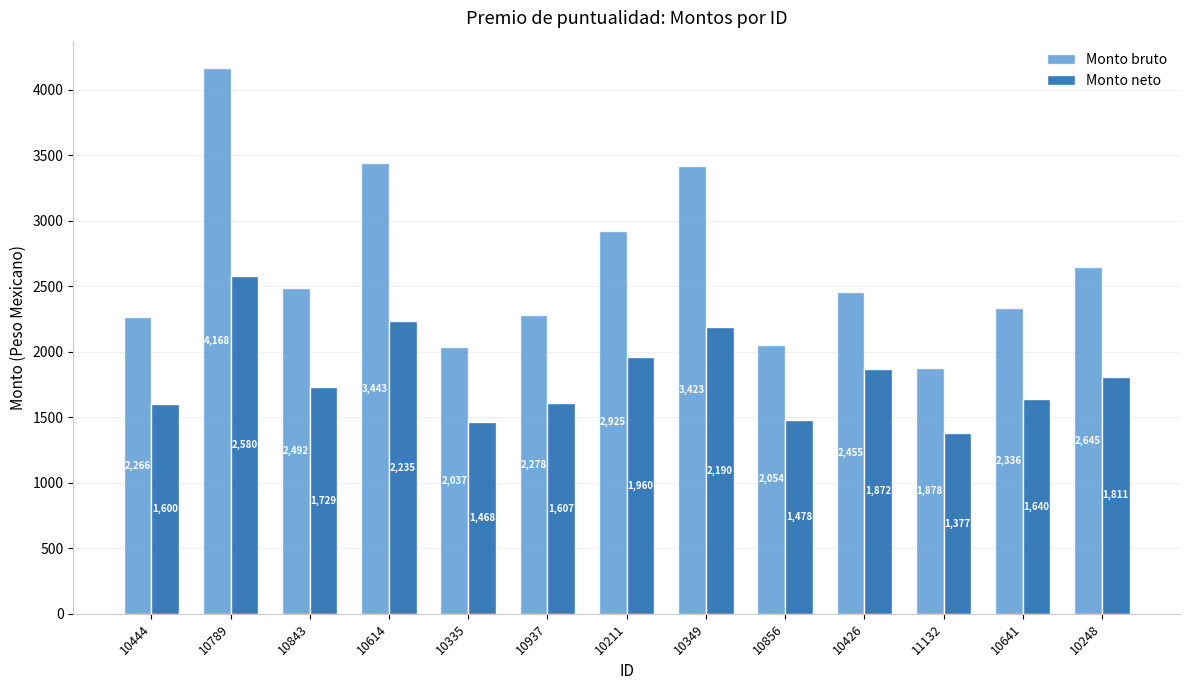

How many bars are there in each group?

2